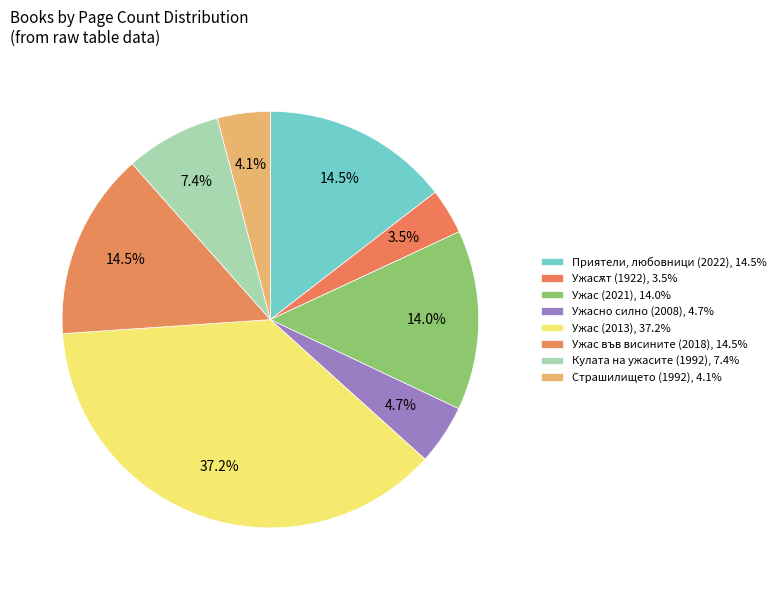

How many slices are in this pie chart?

8